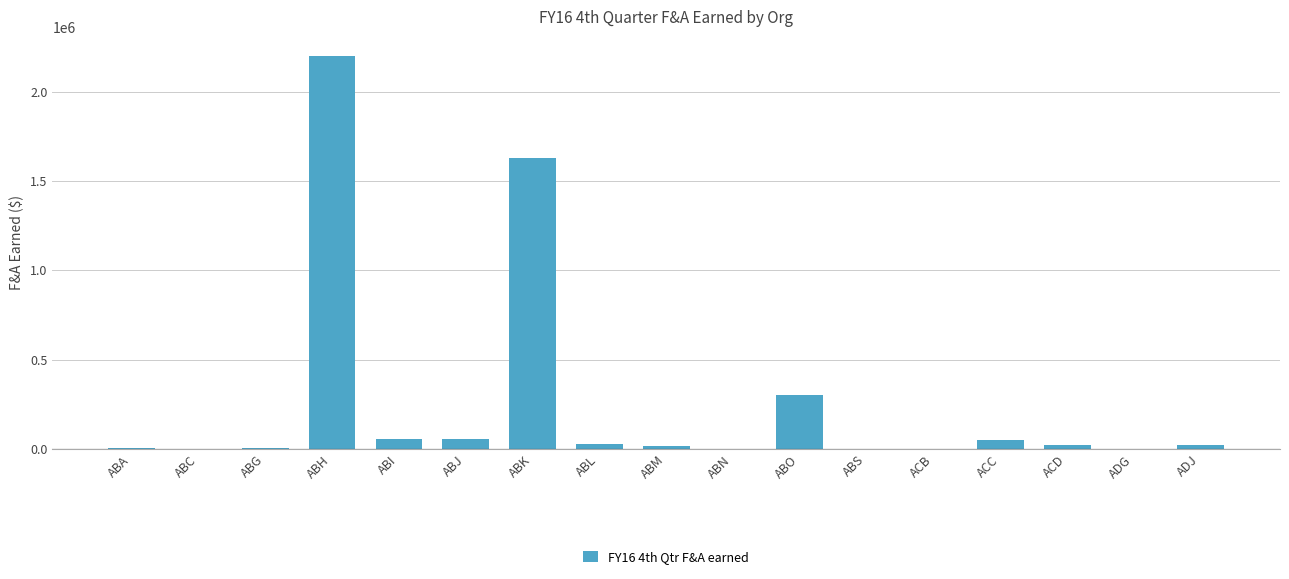

Is it true that the value at ABH is 2197848.5?

True